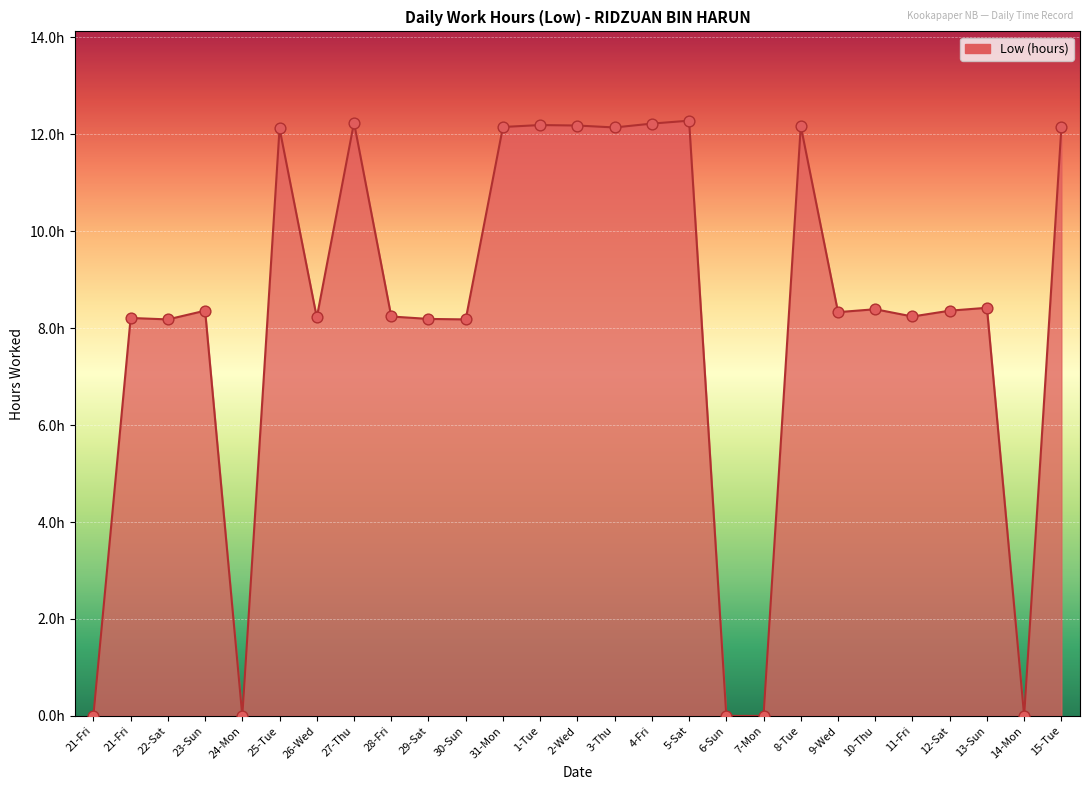

Which has a higher value, 14-Mon or 6-Sun?

14-Mon